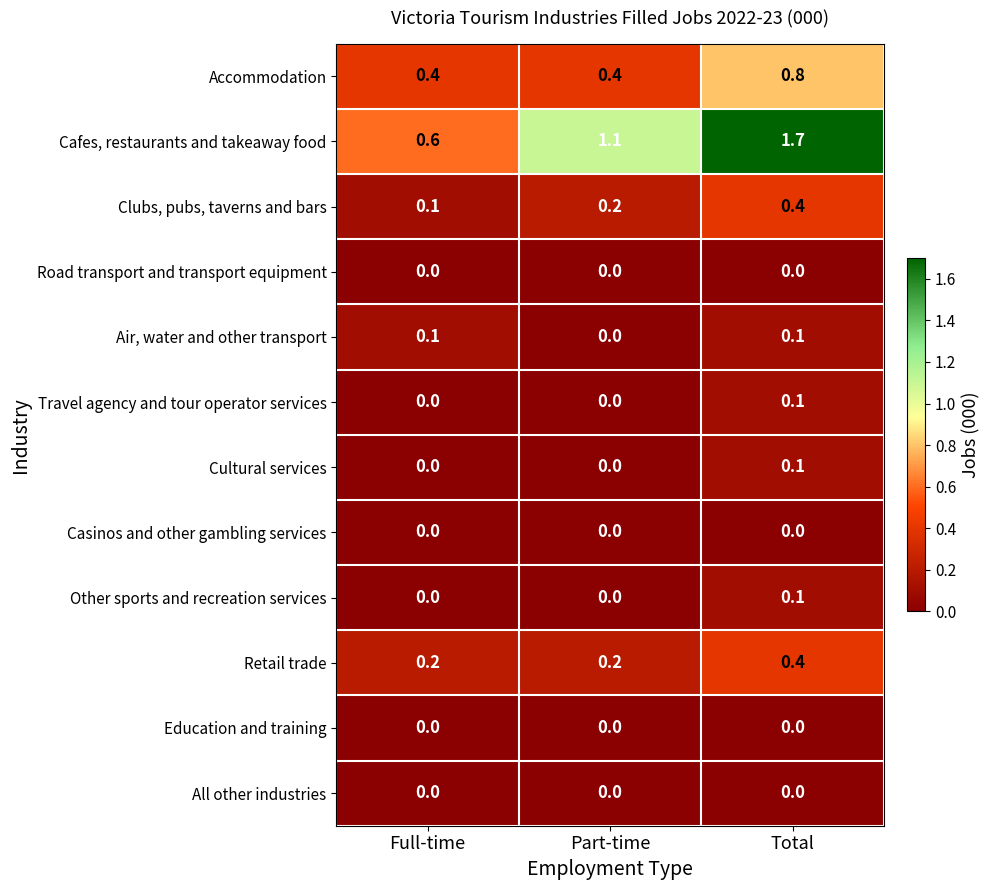

Count the Clubs, pubs, taverns and bars values in the range 0 to 1.

3